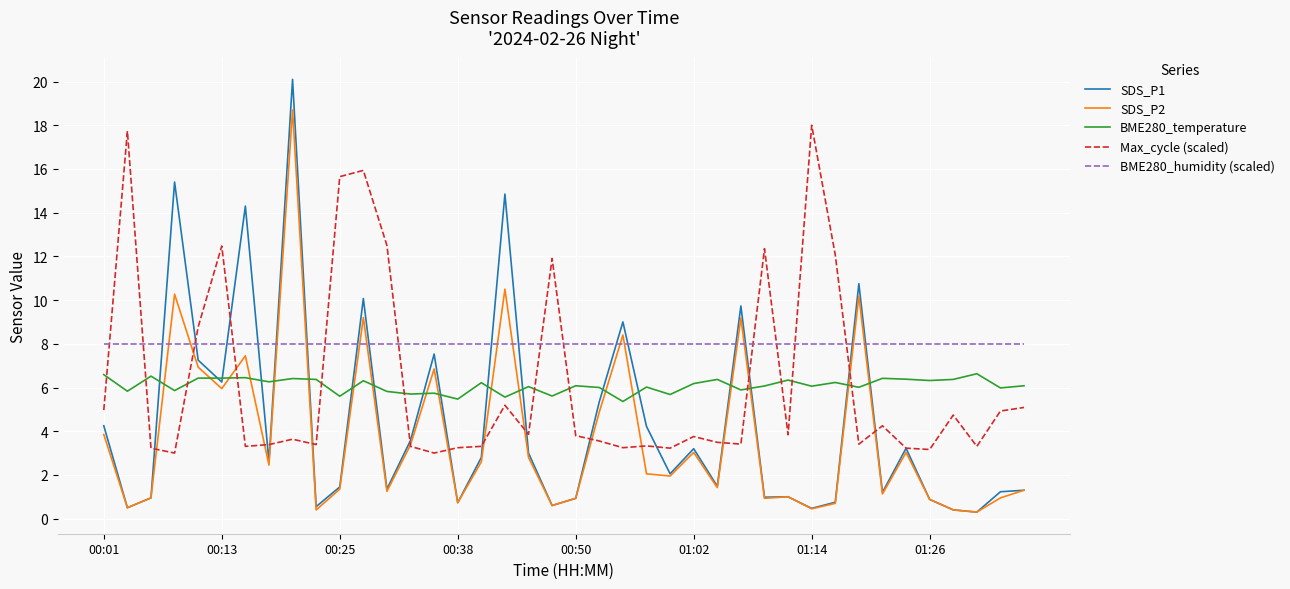

Which series has the largest total across all categories?

BME280_humidity (scaled)